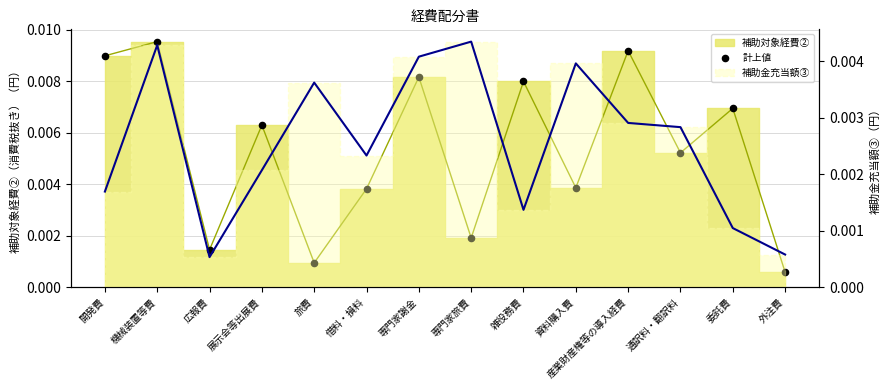

Between 通訳料・翻訳料 and 専門家旅費, which is larger?

通訳料・翻訳料